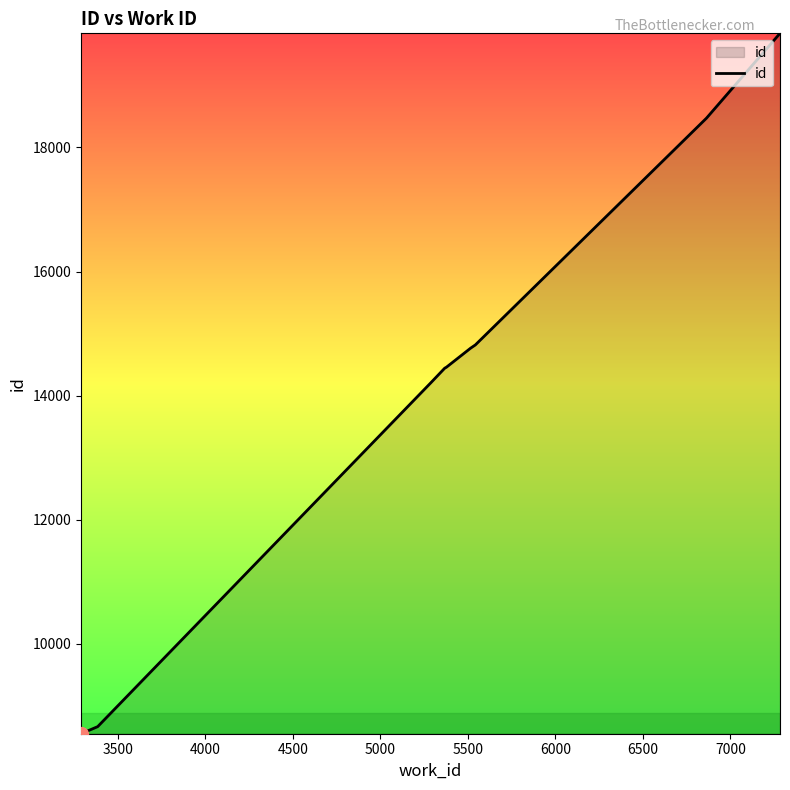

What is the maximum value shown in the chart?

19839